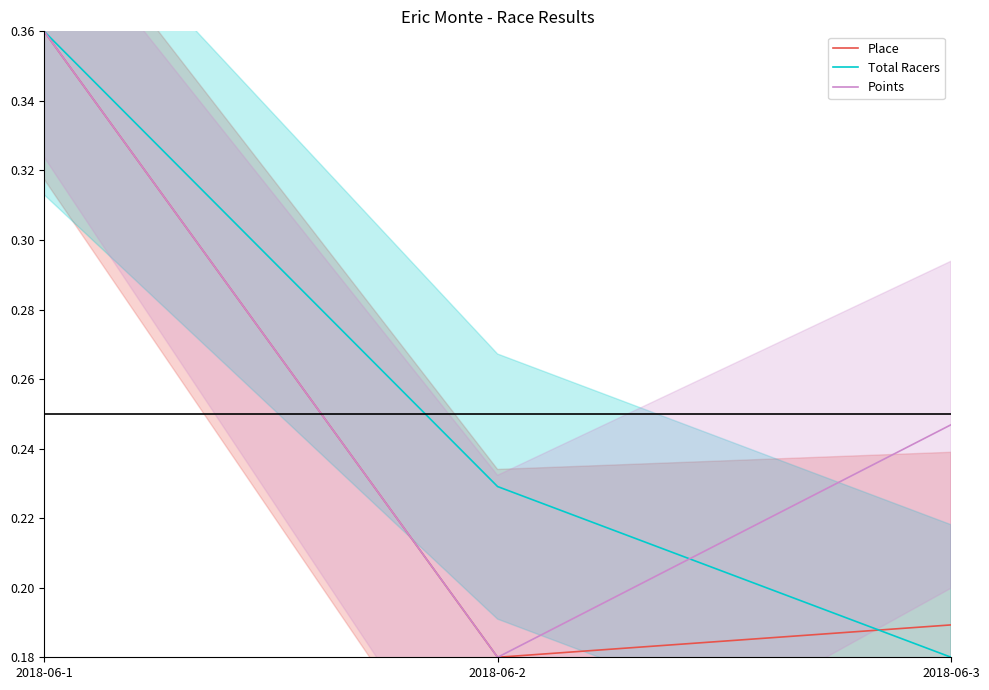

What is the difference between the maximum and minimum values in the Total Racers series?

0.2